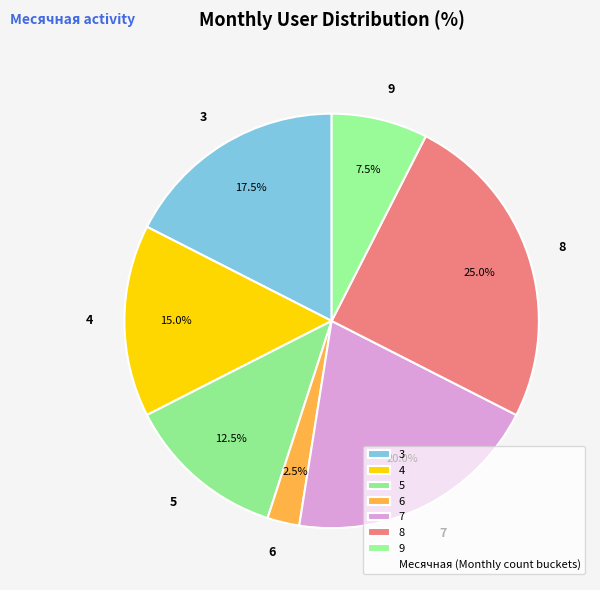

What percentage is NOT represented by 6?

97.5%